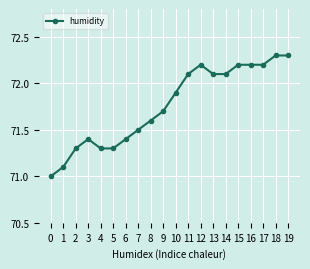

Where is the first local maximum?

3